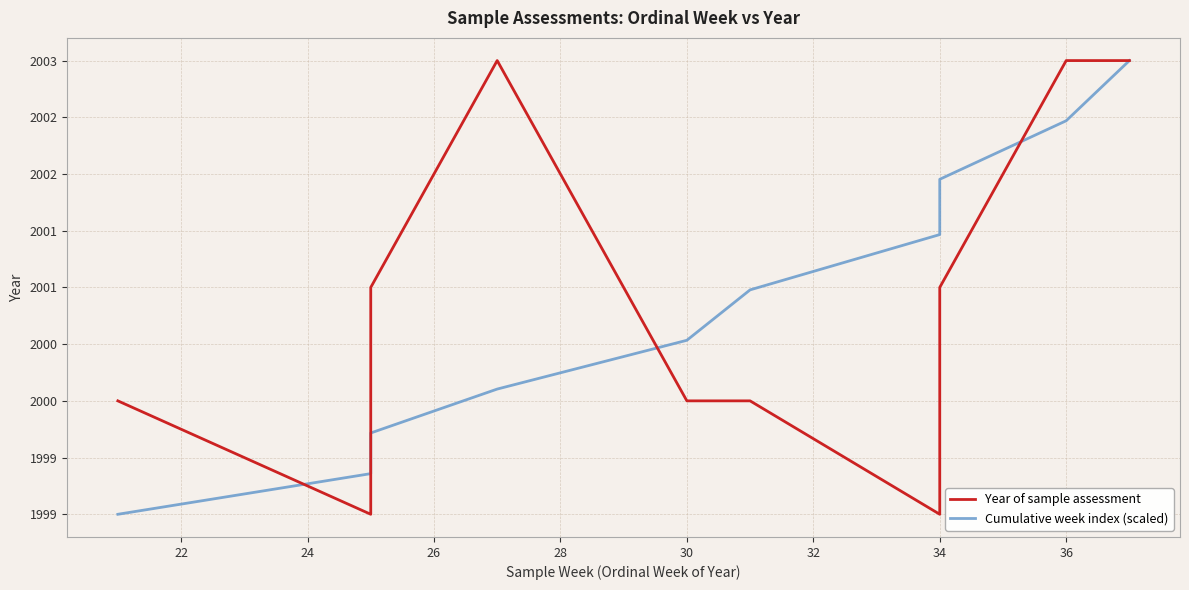

What is the sum of all Cumulative week index (scaled) values?

20008.6